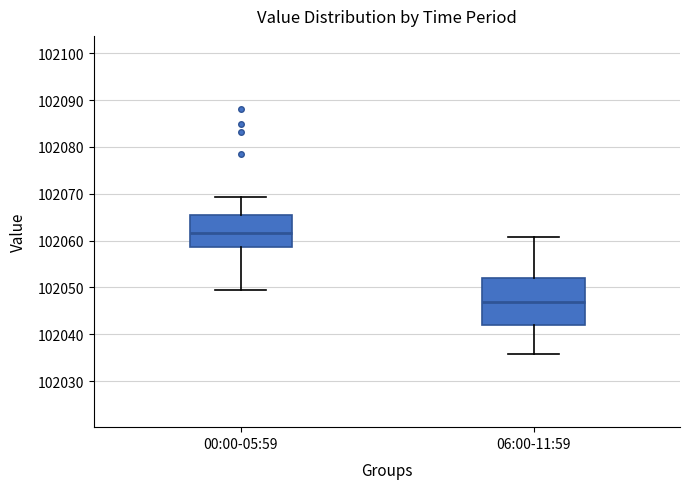

Reading left to right, transcribe this box plot: for each box, give where its median line is, the range the box spans, and where its two whiskers end, as read against the y-axis. The values are not printed on the chart, so give them approximately, as read against the axis.

00:00-05:59: median 102062, box 102059 to 102066, whiskers 102049 to 102069
06:00-11:59: median 102047, box 102042 to 102052, whiskers 102036 to 102061